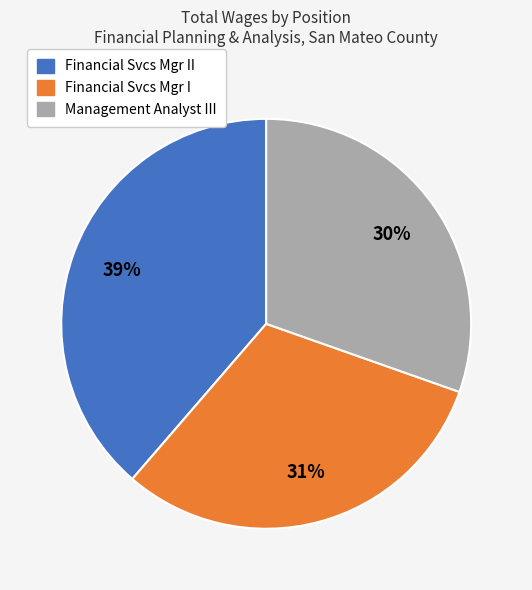

Do Financial Svcs Mgr II and Financial Svcs Mgr I together represent more than half of the pie?

Yes